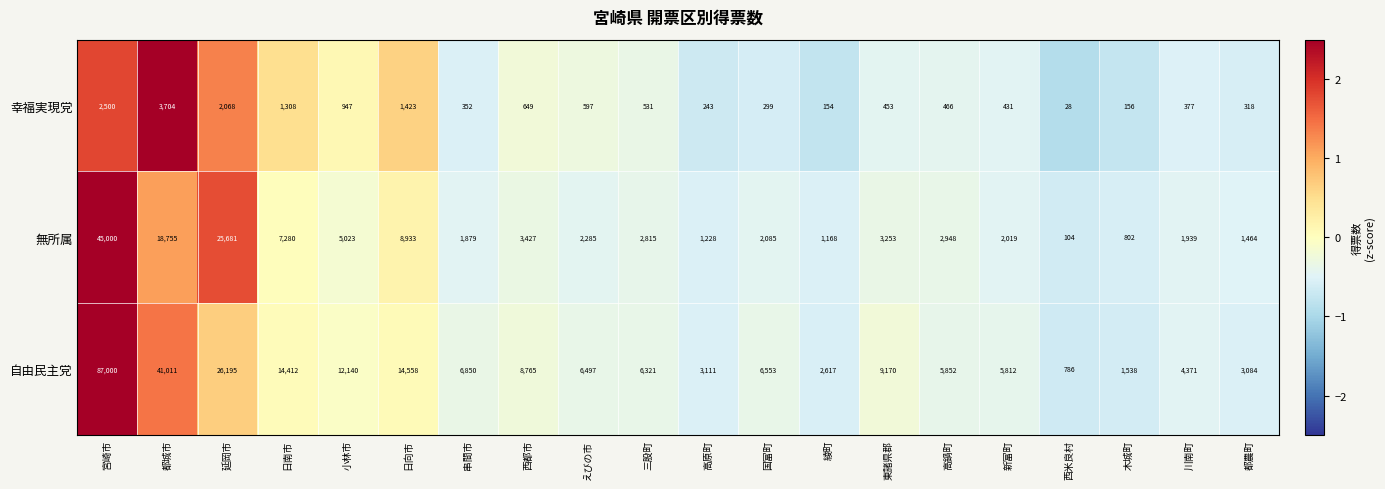

What is the difference between the maximum and second lowest values in the 自由民主党 series?

85462